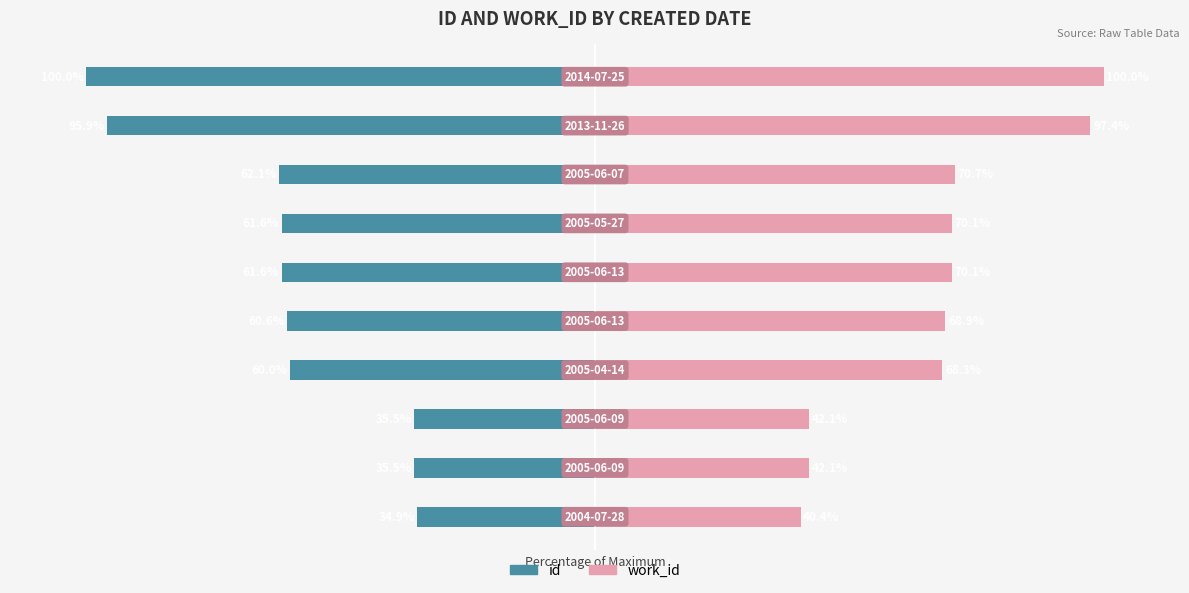

What is the difference between the work_id values at 0 and 9?

59.6